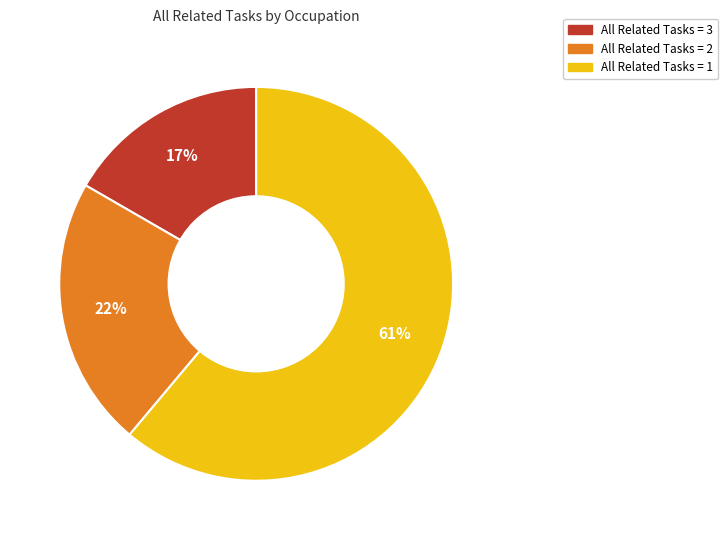

Is there a majority slice in this chart?

Yes